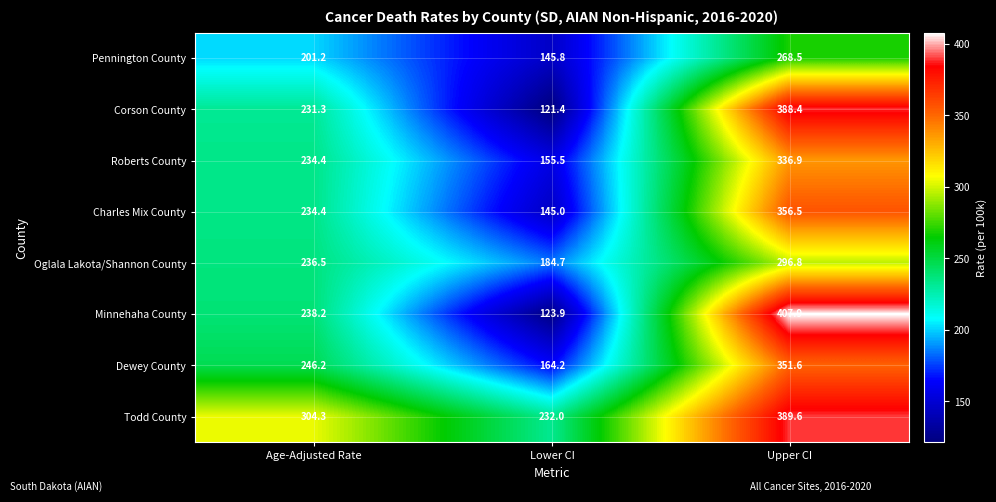

Between Age-Adjusted Rate and Lower CI, which series saw the biggest shift?

Minnehaha County